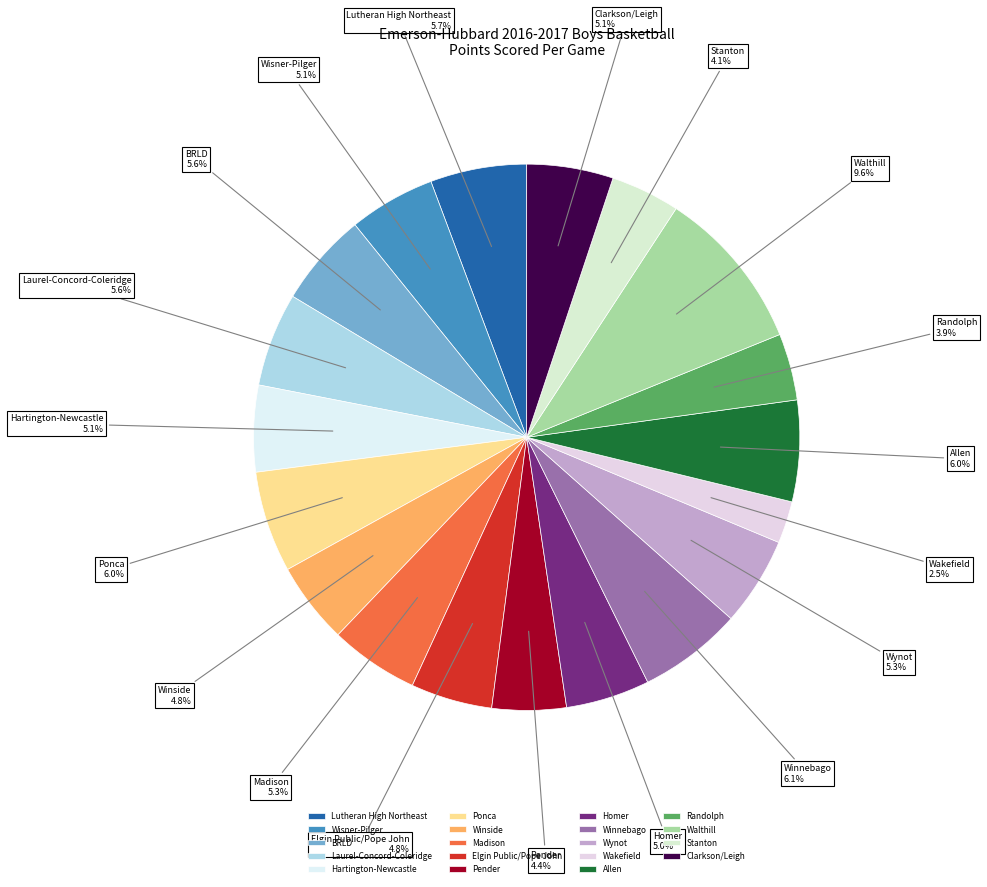

Which category has the biggest portion of the pie?

Walthill